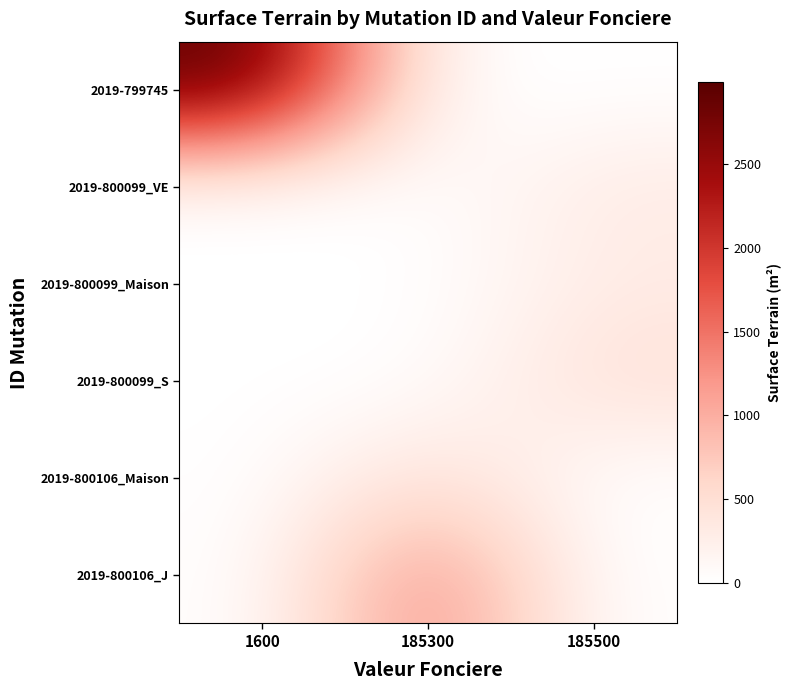

Rank the series at 1600 from lowest to highest value.

2019-800099_VE, 2019-800099_Maison, 2019-800099_S, 2019-800106_Maison, 2019-800106_J, 2019-799745